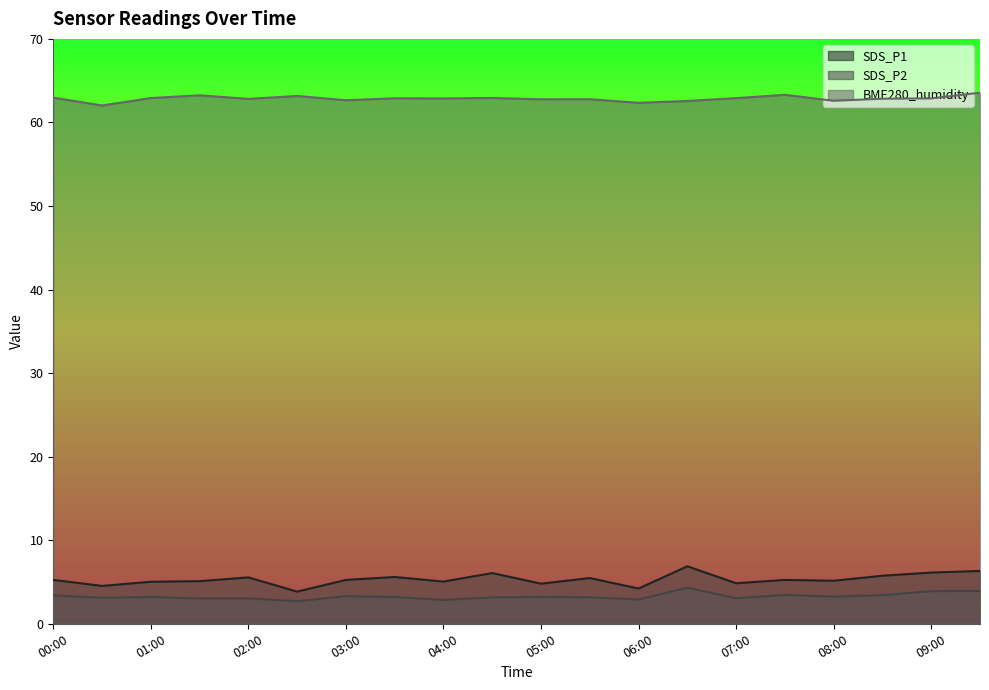

True or false: SDS_P1 and BME280_humidity cross at least once.

False